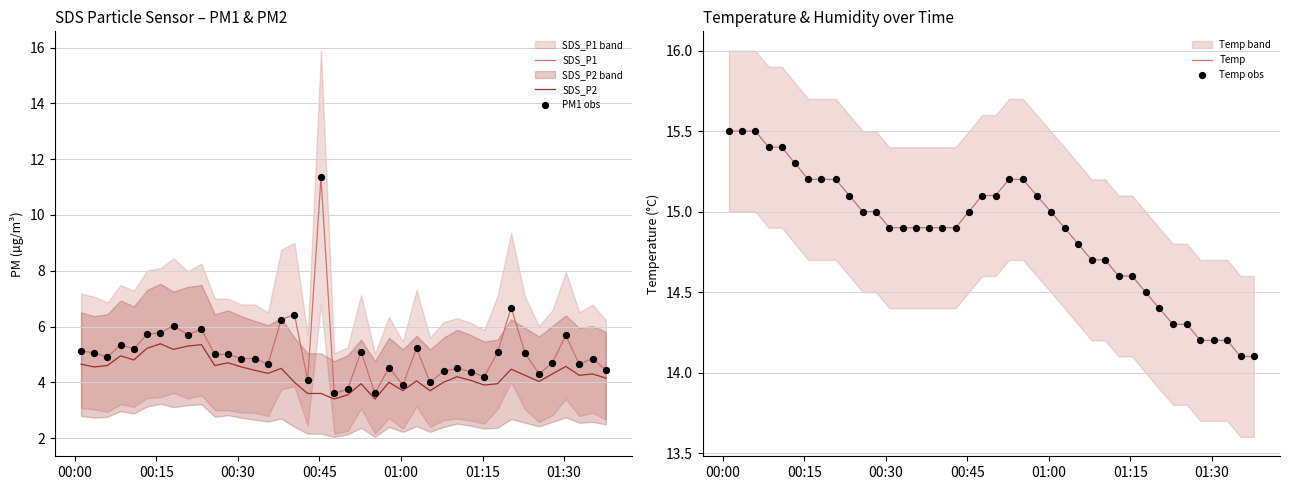

What is the highest value of the SDS_P2 series?

5.4